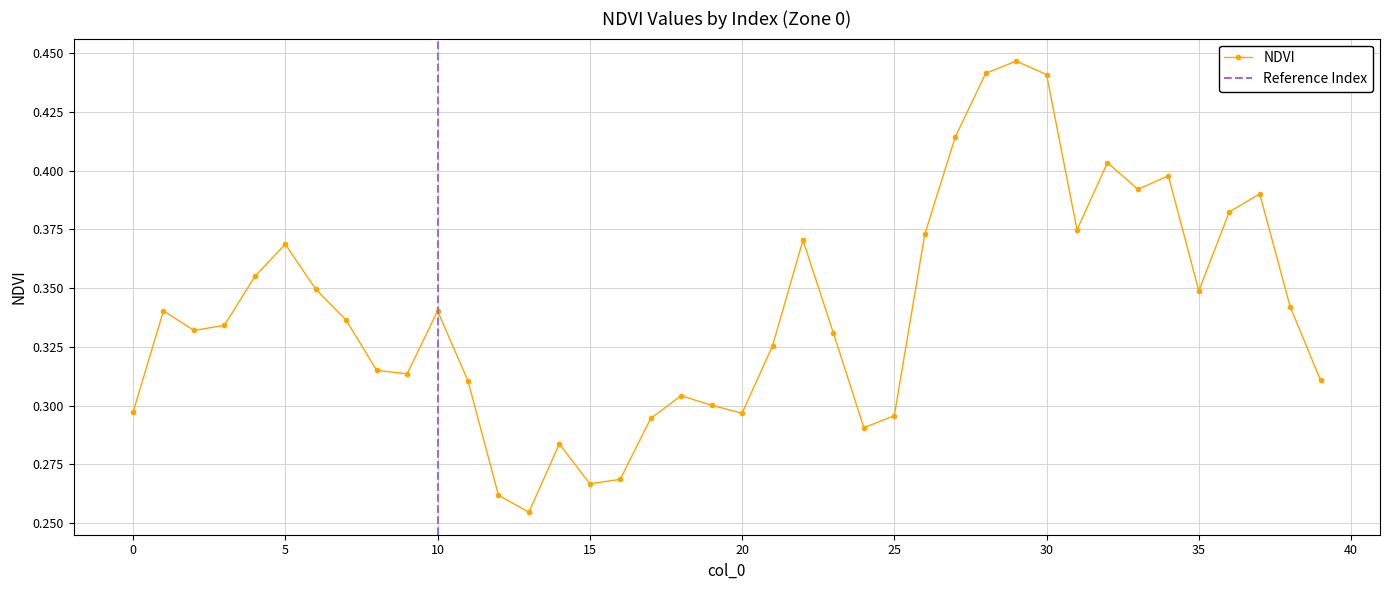

The value at 25 is 0.1. True or false?

False